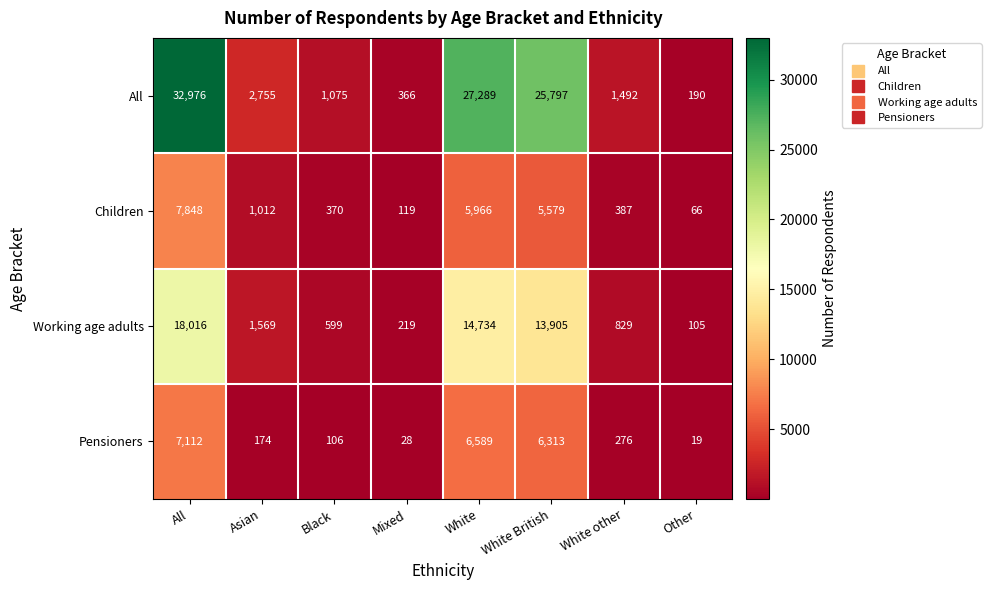

What is the sum of all Children values?

21347